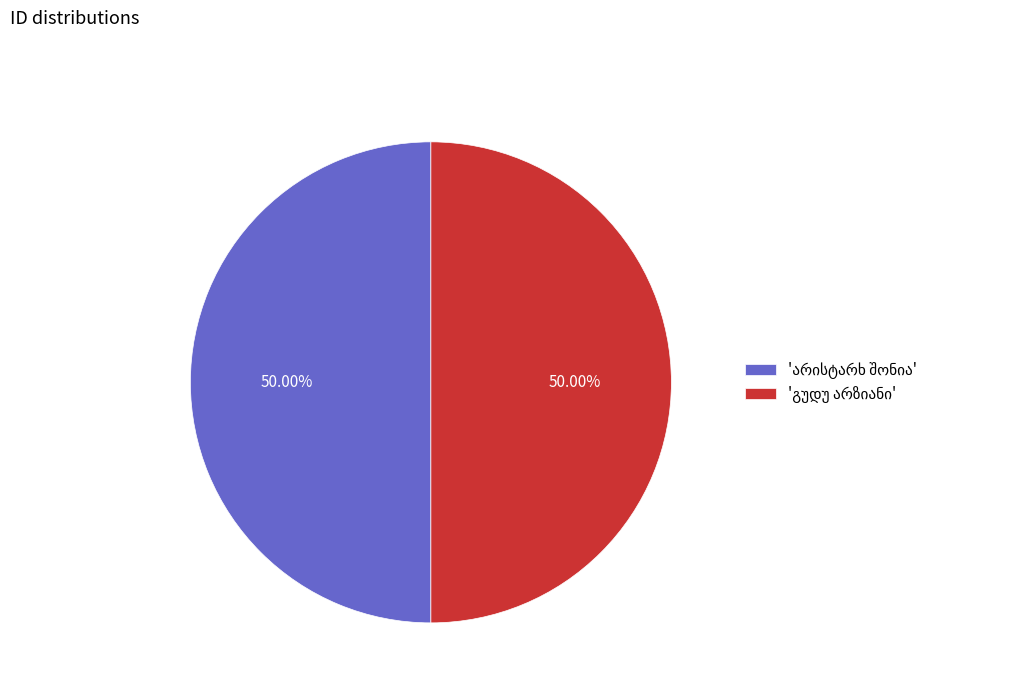

How many segments does this pie chart have?

2